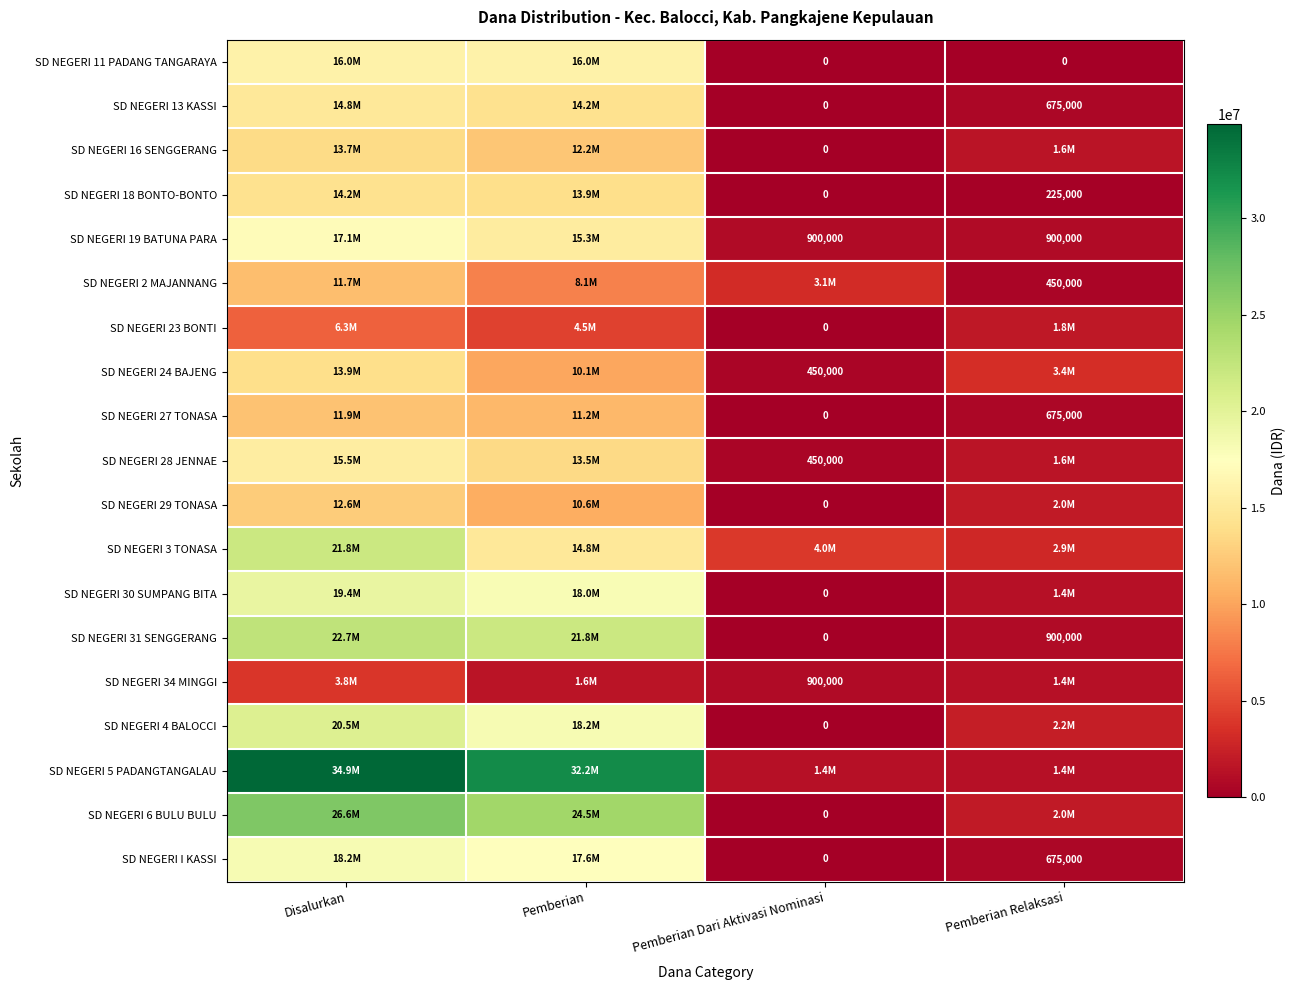

True or false: SD NEGERI 24 BAJENG has a value of 450000 at Pemberian Dari Aktivasi Nominasi.

True